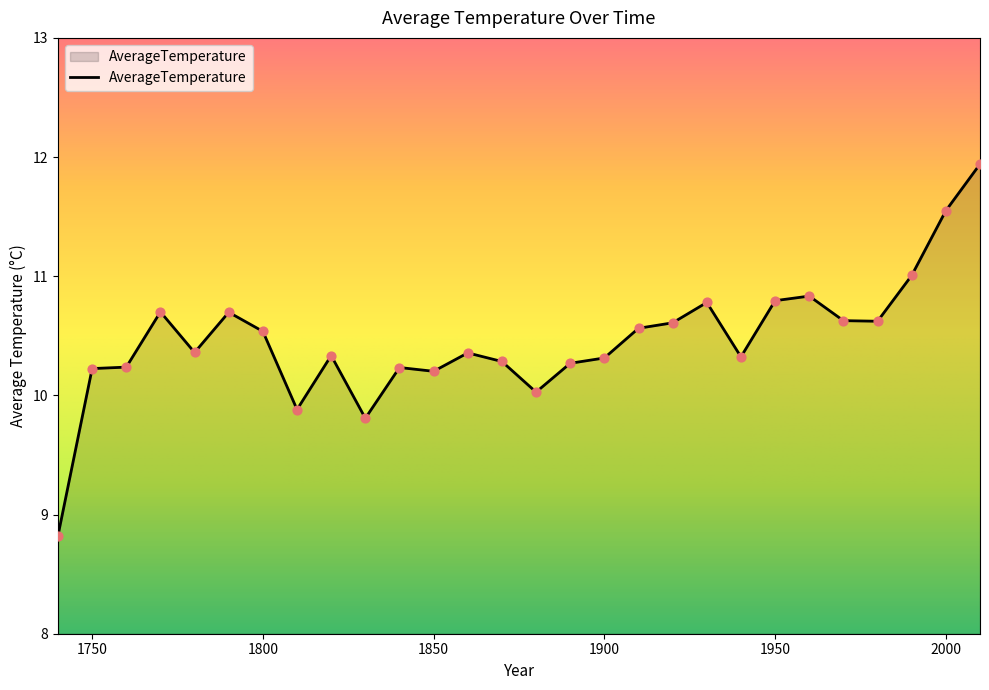

What is the smallest value displayed?

8.8